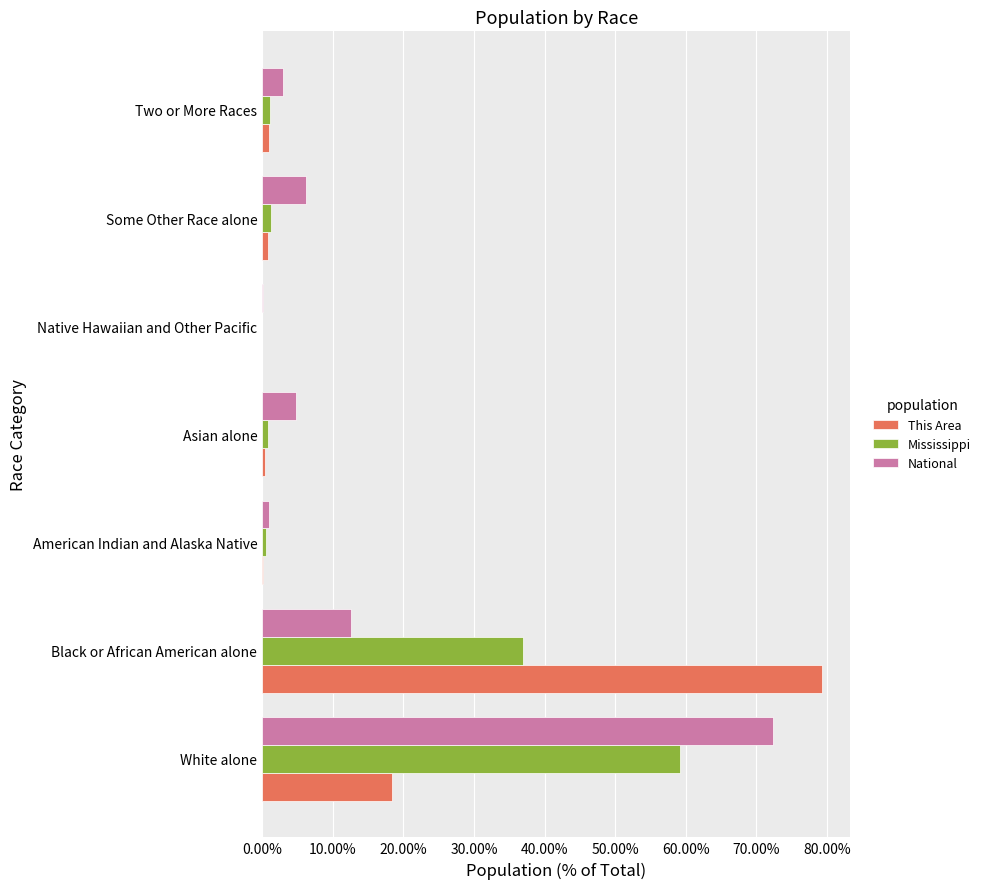

Is it true that Mississippi equals 0.0 at Native Hawaiian and Other Pacific?

True